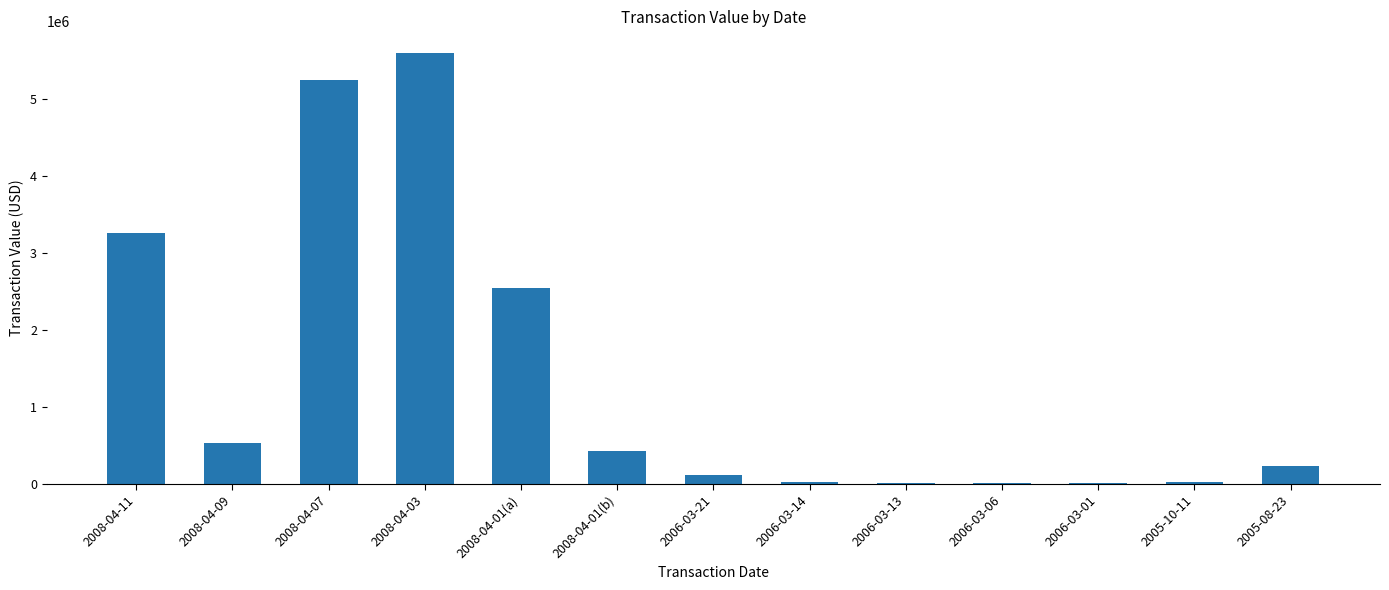

Is it true that the value at 2008-04-03 is 5606708?

True